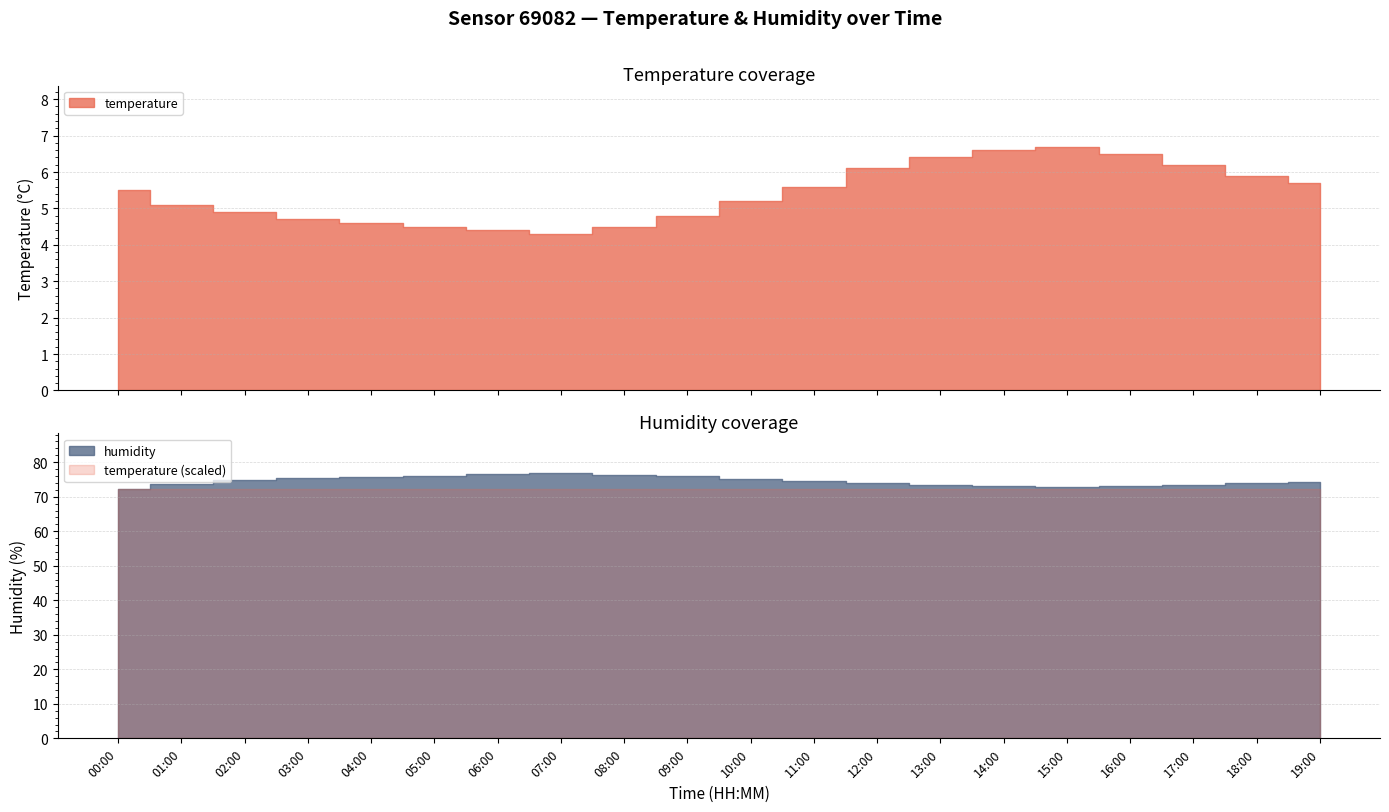

Reading left to right, extract all data points from this chart.

temperature: 5.5	5.1	4.9	4.7	4.6	4.5	4.4	4.3	4.5	4.8	5.2	5.6	6.1	6.4	6.6	6.7	6.5	6.2	5.9	5.7
humidity: 72.2	73.8	74.8	75.3	75.8	76.1	76.5	76.8	76.4	75.9	75.2	74.6	73.9	73.4	73.0	72.8	73.1	73.5	73.9	74.2